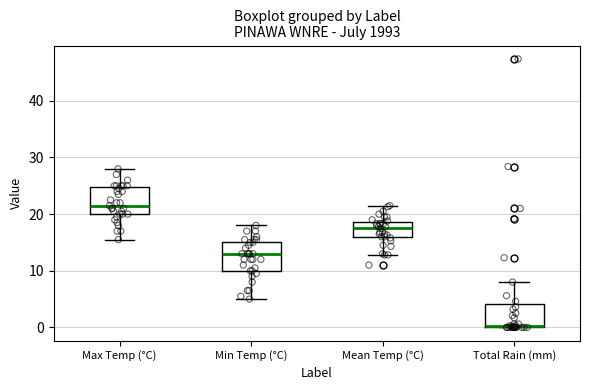

Which box has the highest median line?

Max Temp (°C)